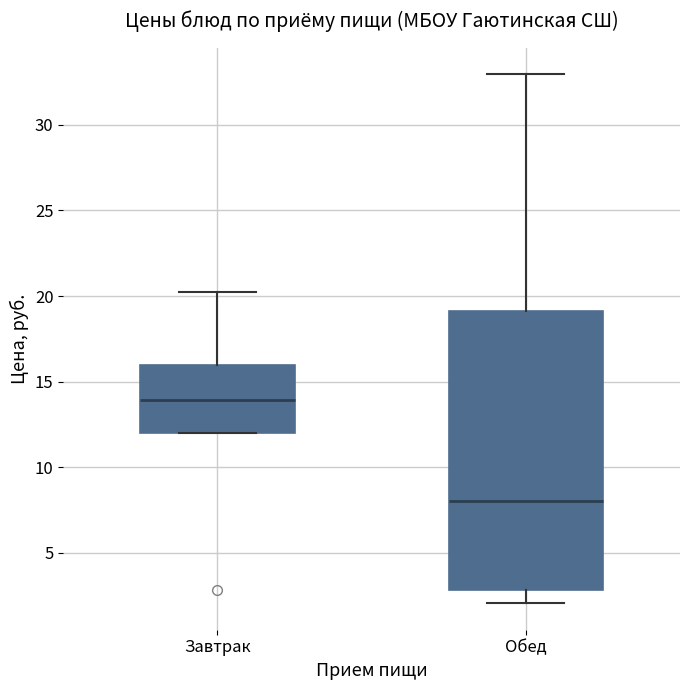

Reading left to right, read every box against the y-axis: the position of its median line, the range the box covers, and the ends of its whiskers. The values are not printed on the chart, so give them approximately, as read against the axis.

Завтрак: median 14, box 12 to 16, whiskers 12 to 20
Обед: median 8, box 3 to 19, whiskers 2 to 33